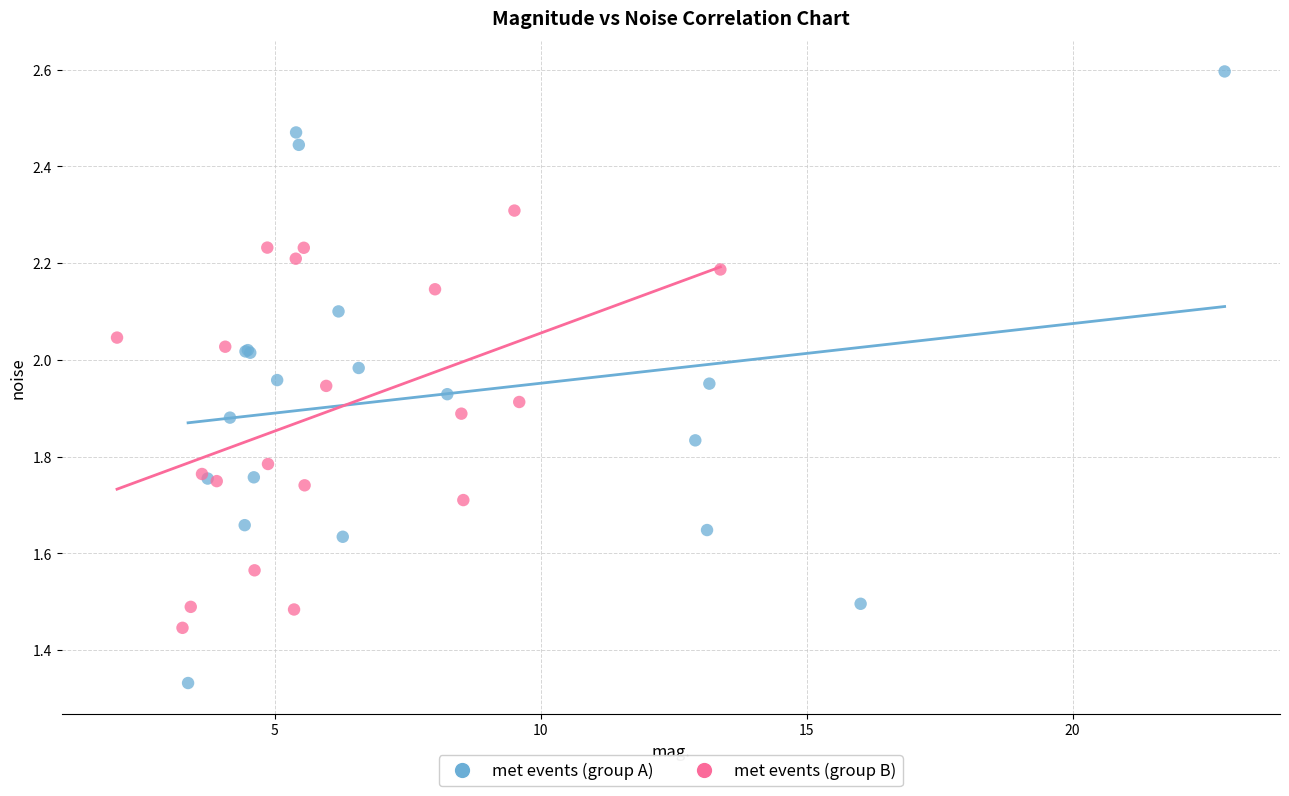

Which series contains the lowest Y value?

met events (group A)